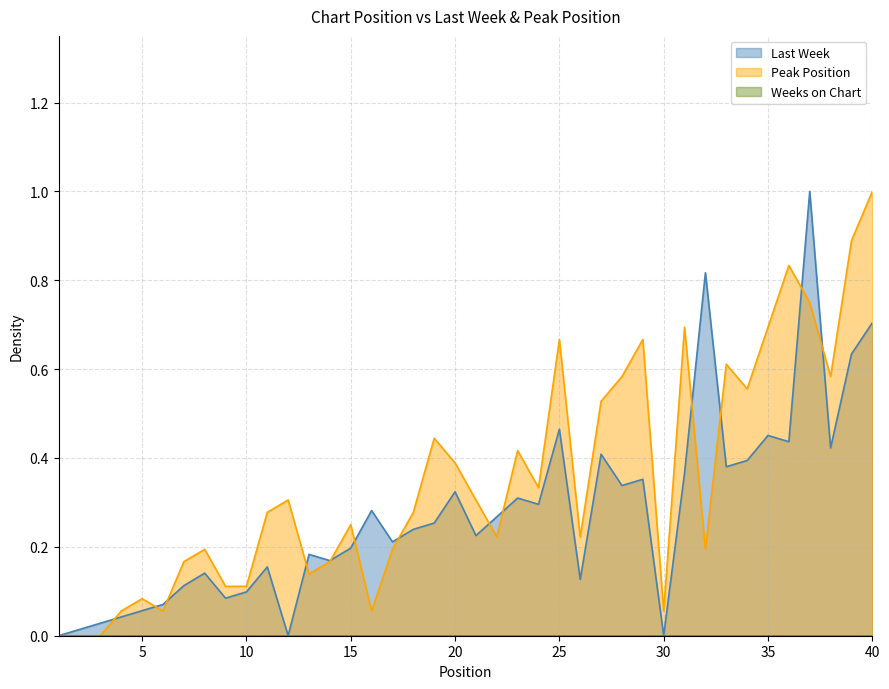

Between which two adjacent categories do Last Week and Peak Position first intersect?

3 and 4